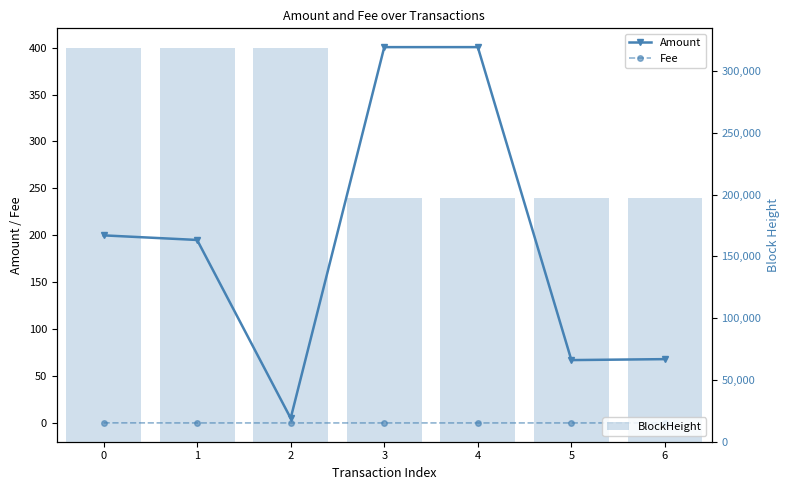

Which series has the largest range (max minus min)?

BlockHeight